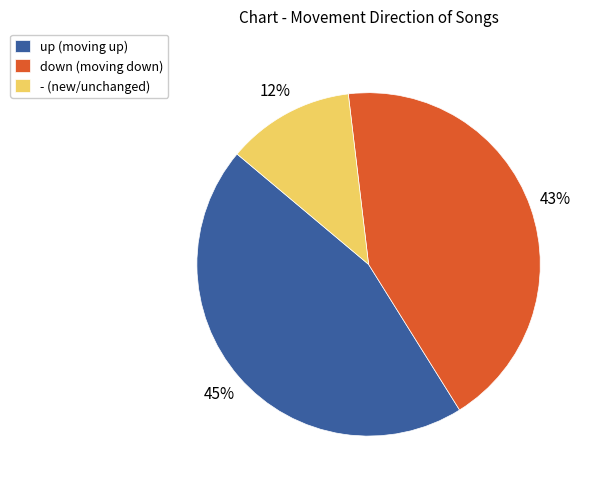

Between down and up, which is larger?

up